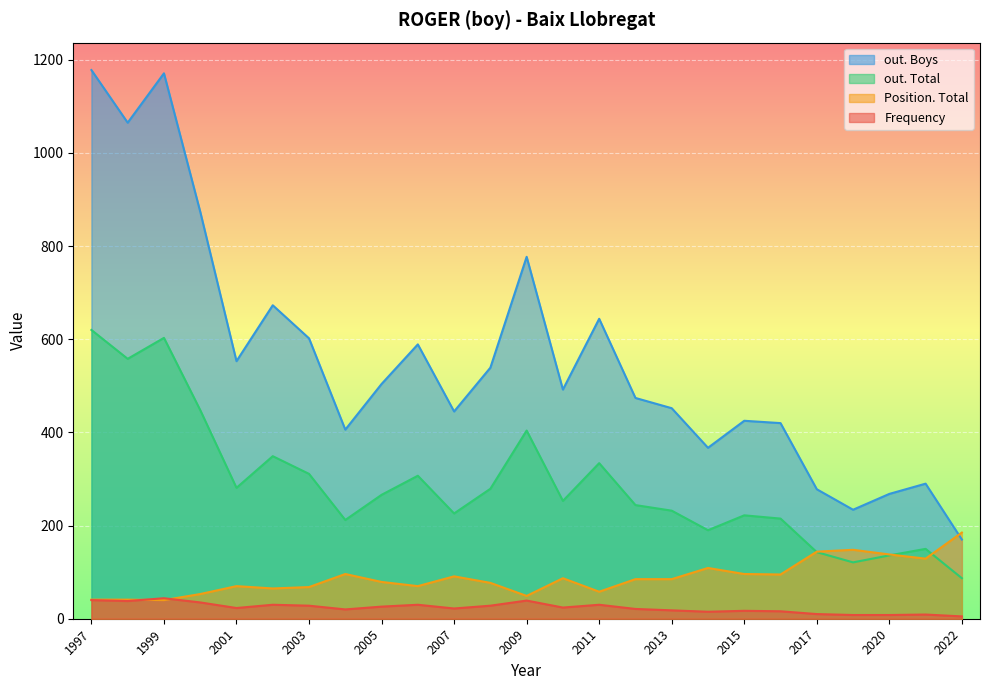

What is the total value across all series at 2015?

760